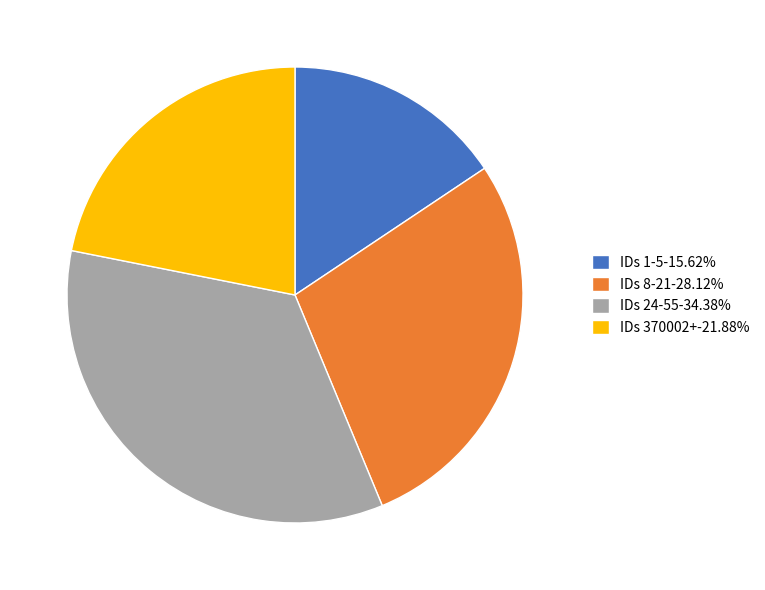

Is there a majority slice in this chart?

No